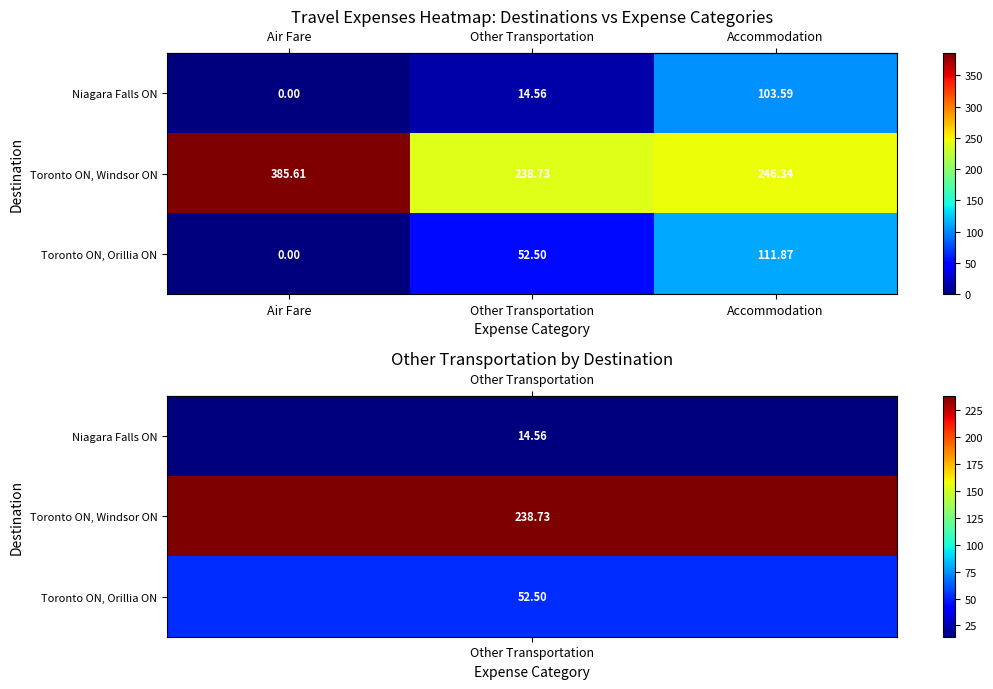

Which series changed the most between Air Fare and Other Transportation?

Toronto ON, Windsor ON